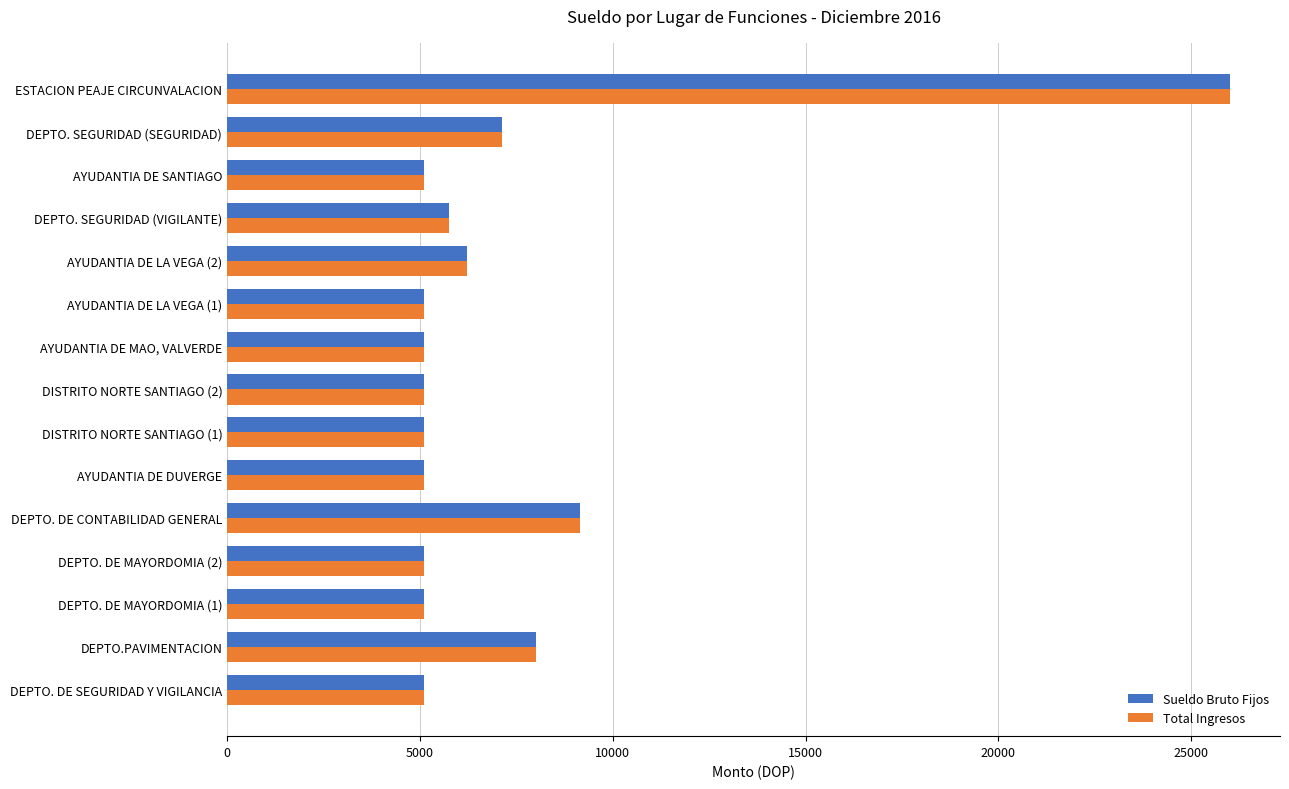

At which label does Sueldo Bruto Fijos reach its peak?

ESTACION PEAJE CIRCUNVALACION